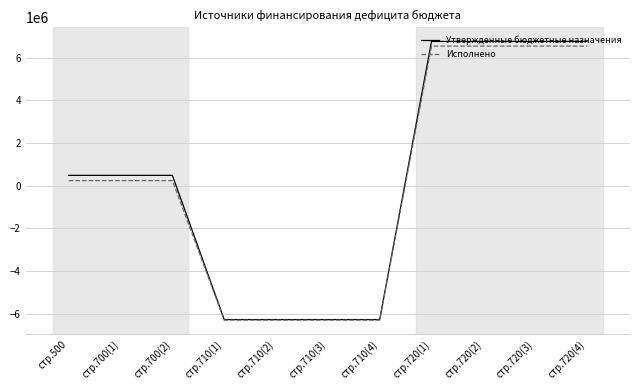

List the series in order of their peak value, highest first.

Утвержденные бюджетные назначения, Исполнено